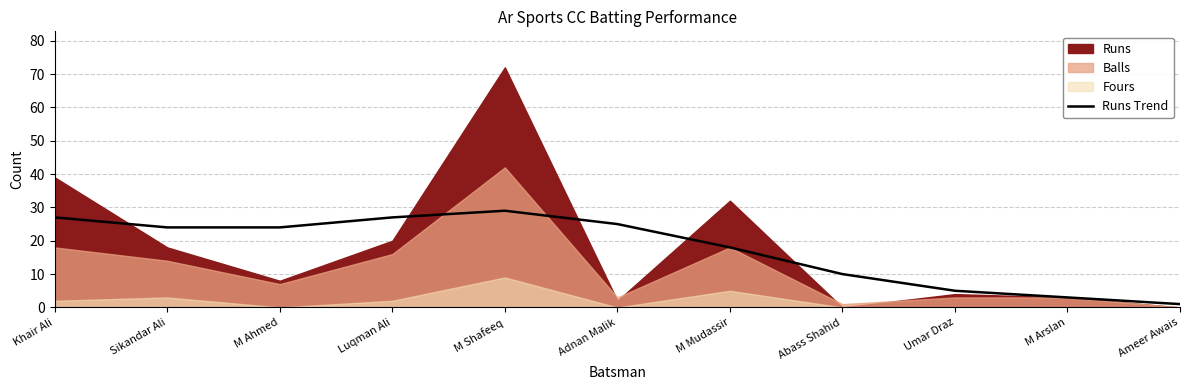

The chart shows a value of 16 at Adnan Malik. True or false?

False